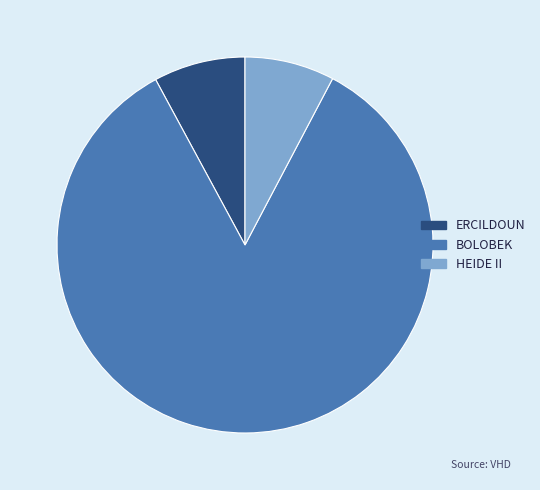

Is it true that HEIDE II is 21% of the pie?

False